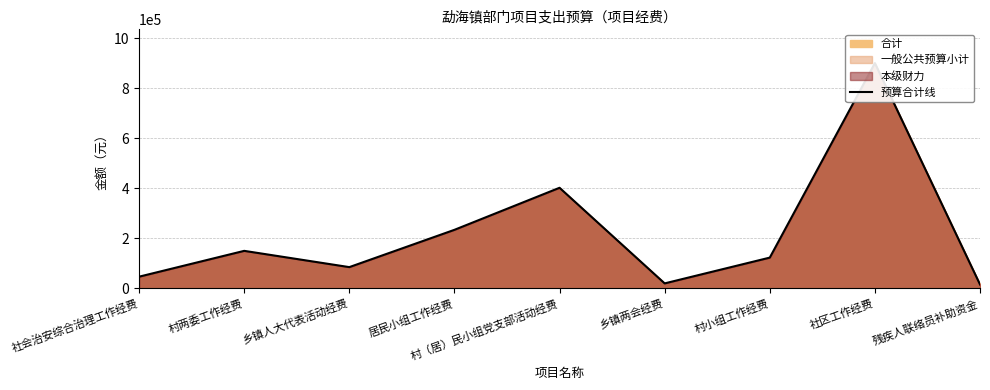

What is the difference between the second highest and minimum values?

386400